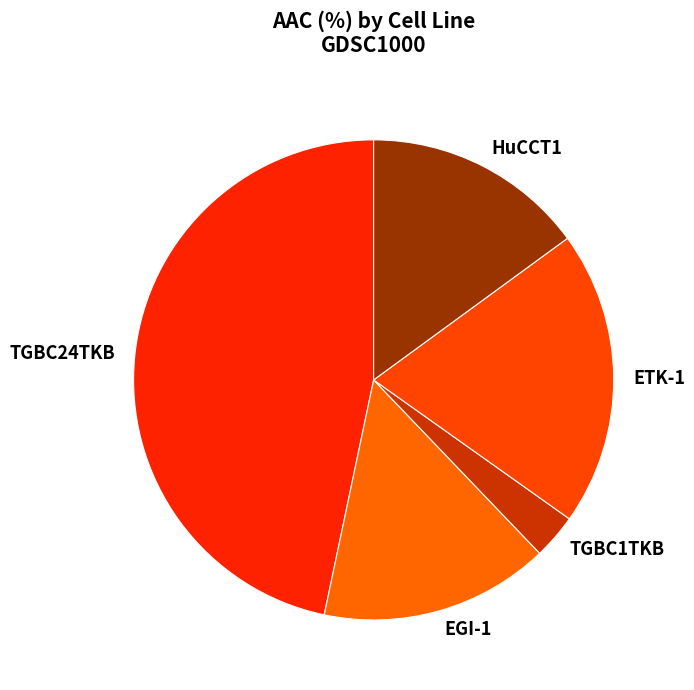

Does TGBC1TKB represent more than half of the total?

No